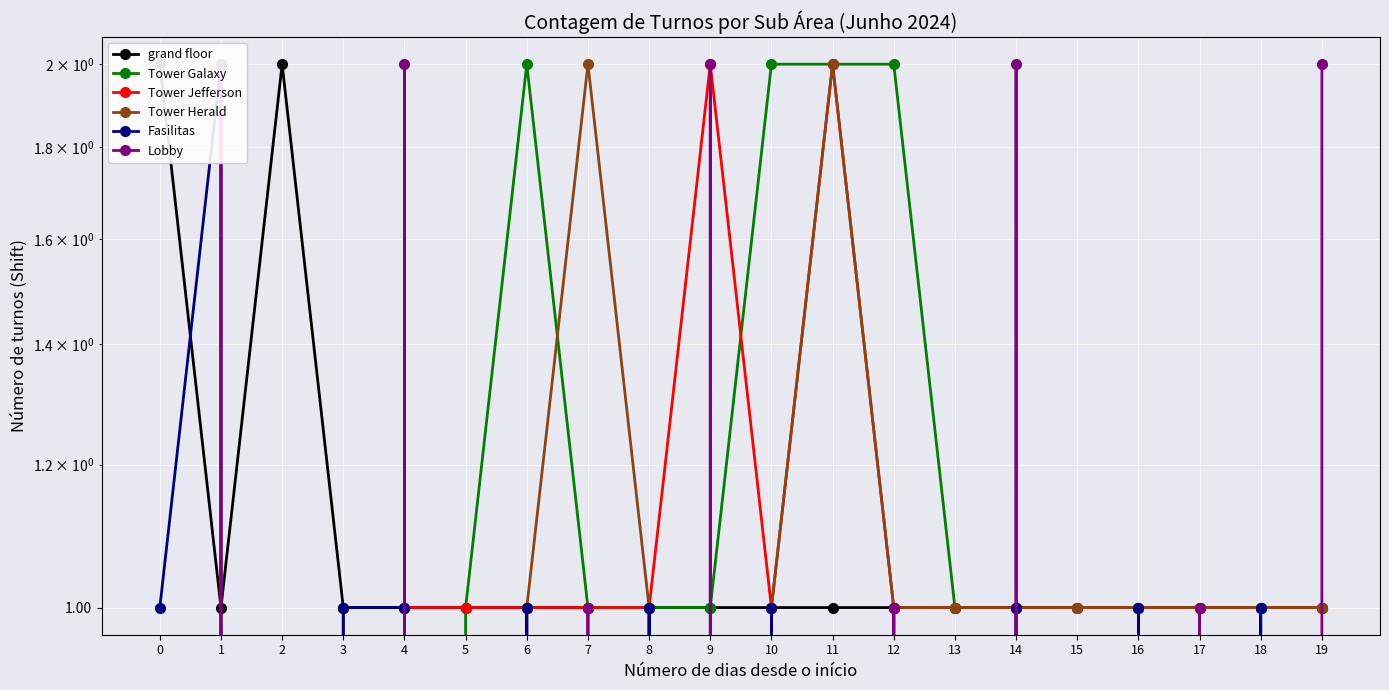

What is the maximum value shown in the chart?

2